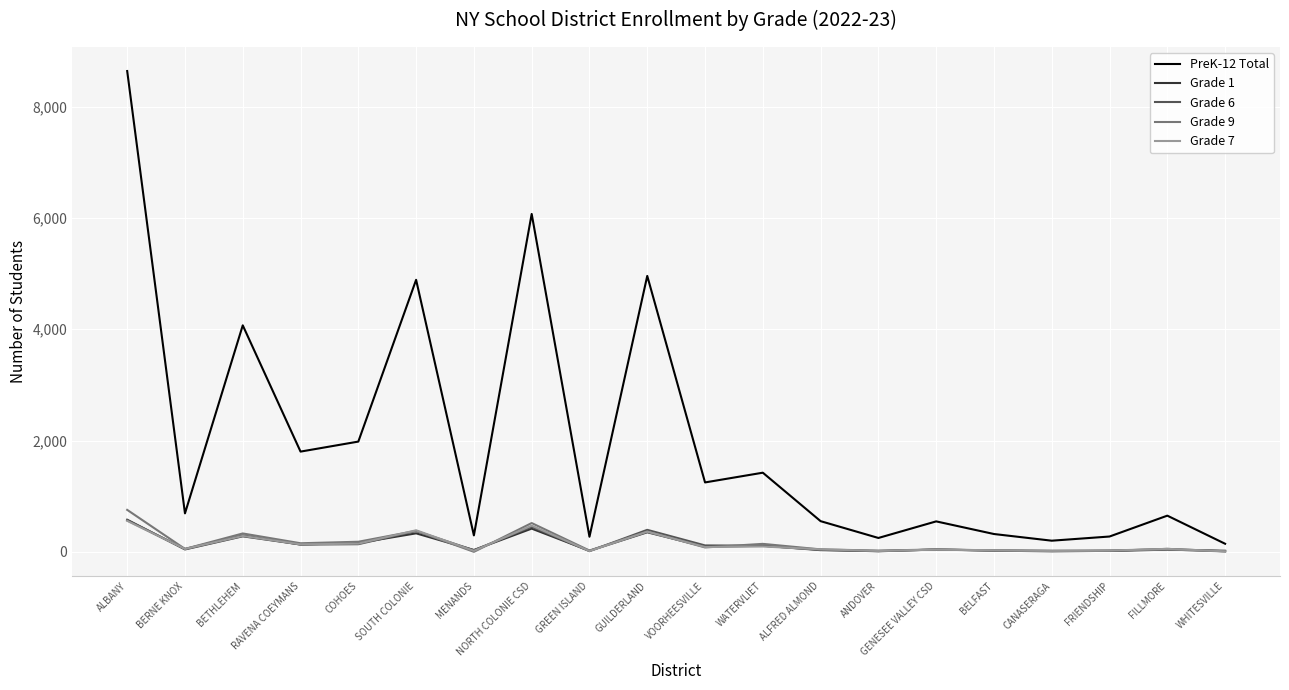

Is the value of Grade 9 at ANDOVER greater than the value of Grade 7 at SOUTH COLONIE?

No